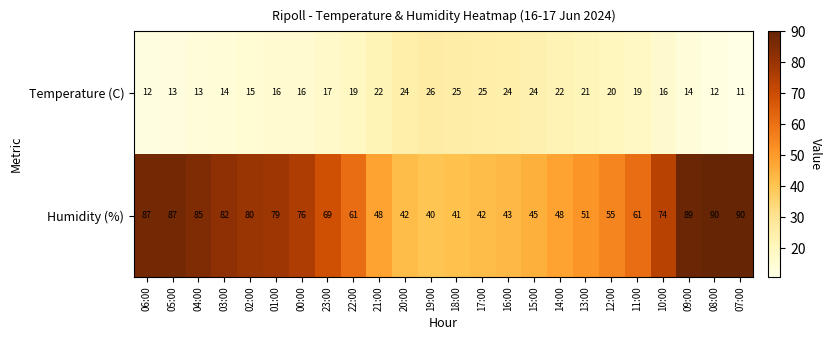

At 04:00, list the series in order from smallest to largest.

Temperature (C), Humidity (%)